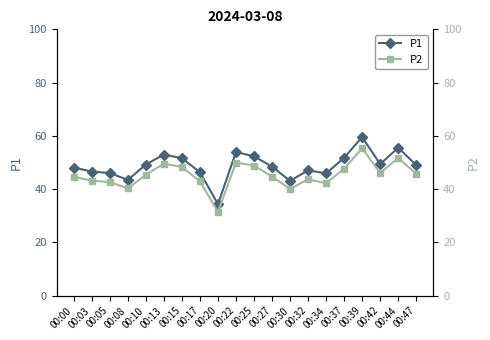

Rank the series by their maximum value, from lowest to highest.

P2, P1